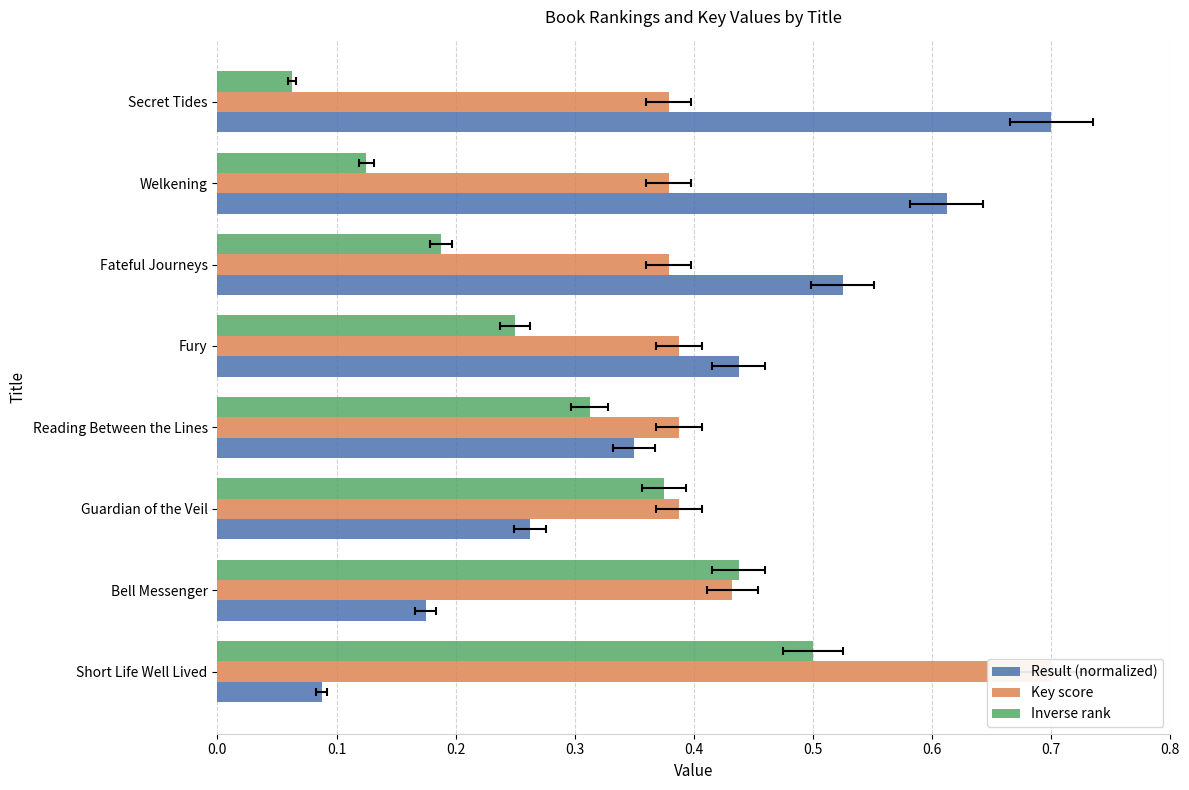

How many bars are there in total?

24